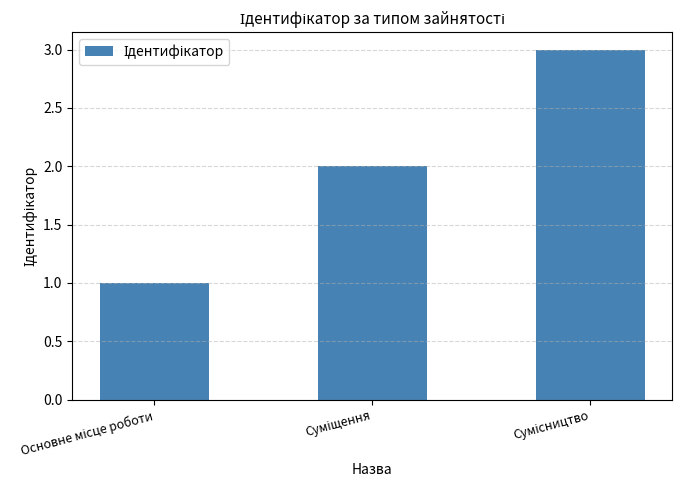

What is the greatest value displayed?

3